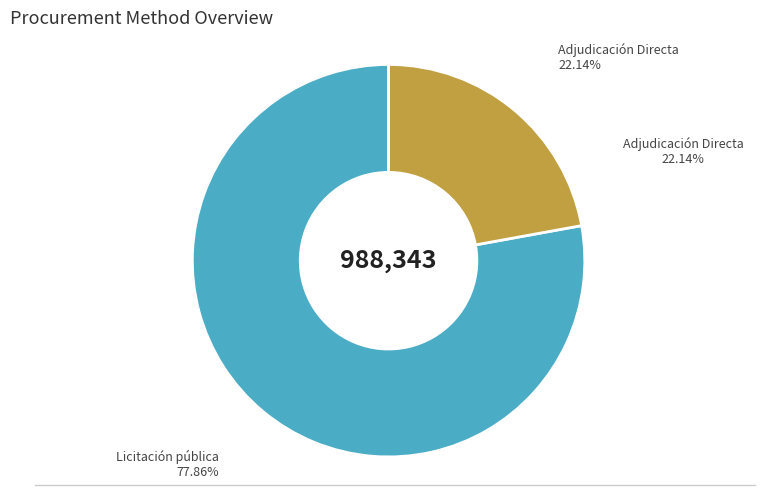

Which slice represents more than half of the pie?

Licitación pública